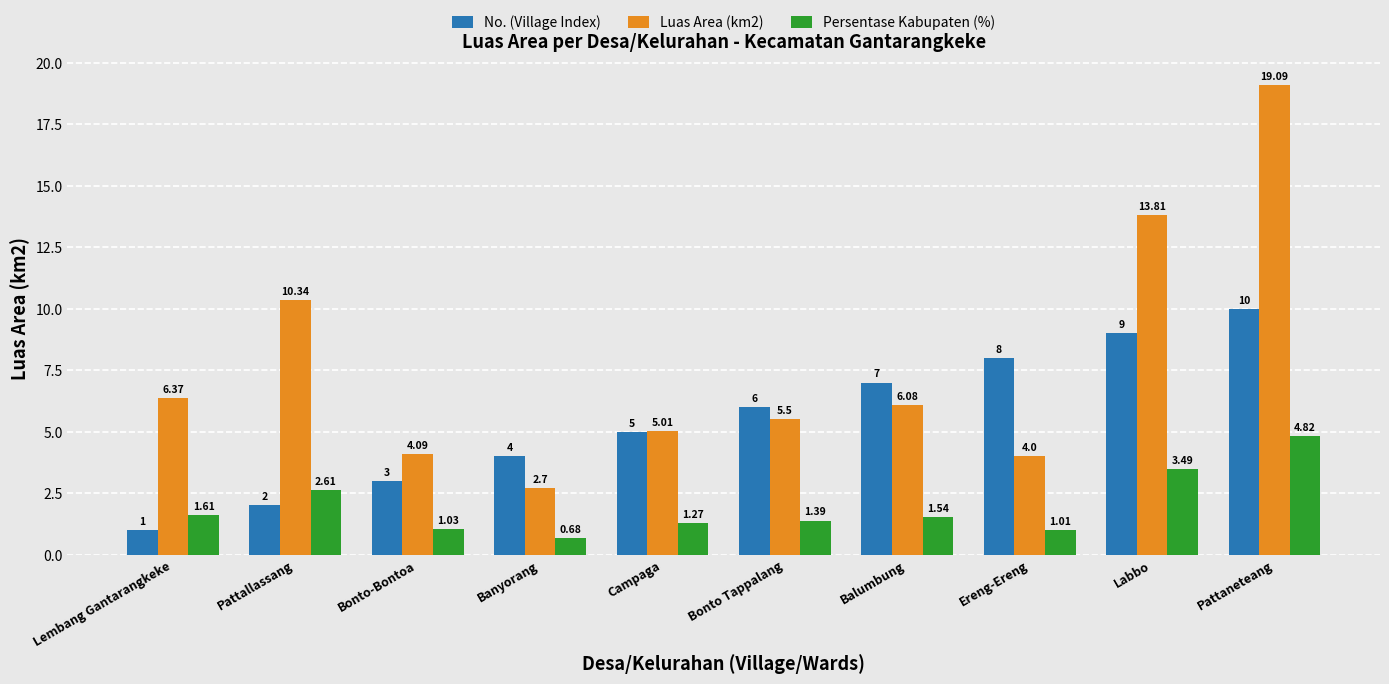

At Bonto Tappalang, list the series in order from smallest to largest.

Persentase Kabupaten (%), Luas Area (km2), No. (Village Index)